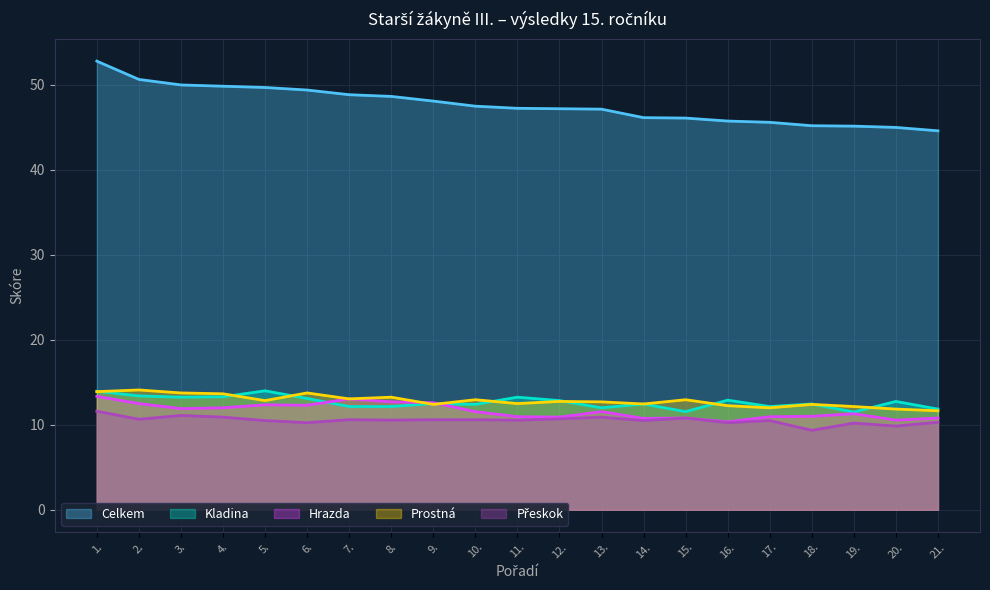

List the series in order of their peak value, highest first.

Celkem, Prostná, Kladina, Hrazda, Přeskok